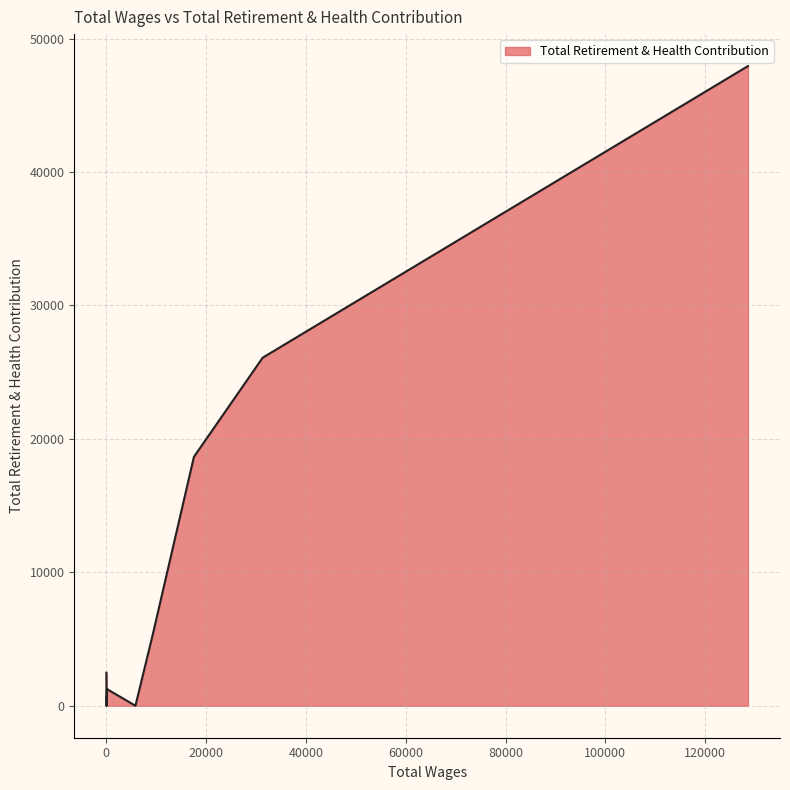

What is the difference between the maximum and minimum values?

47943